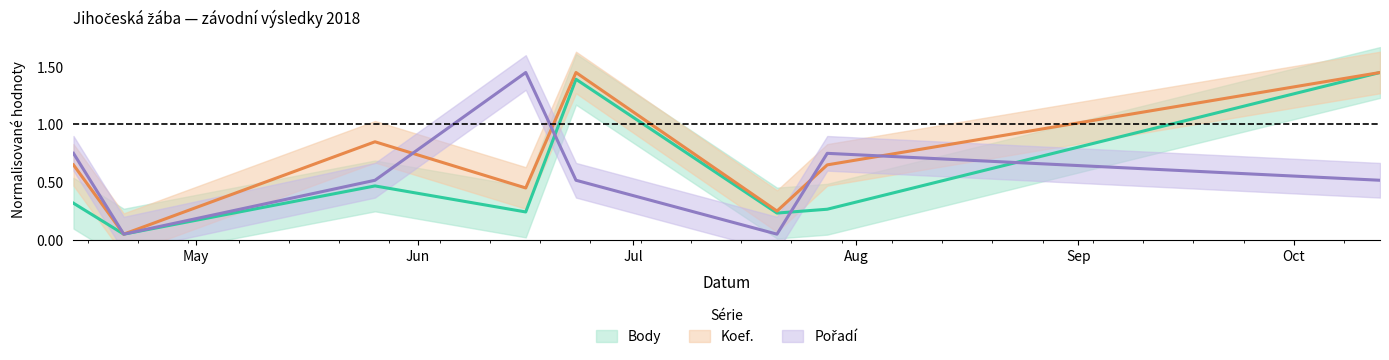

True or false: Koef. has a value of 0.1 at 2018-06-16.

False